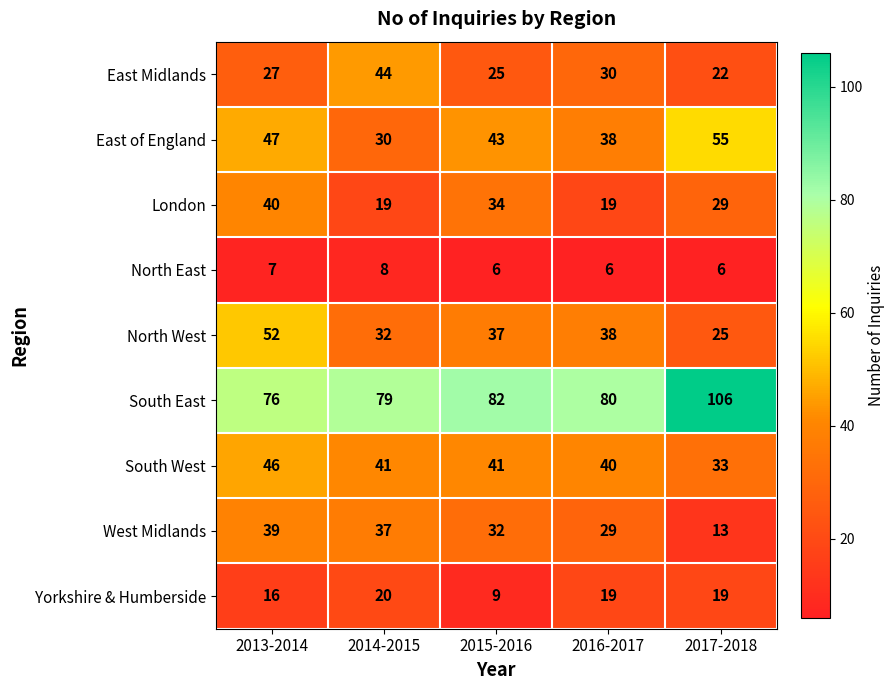

What is the average value of the East Midlands series?

30